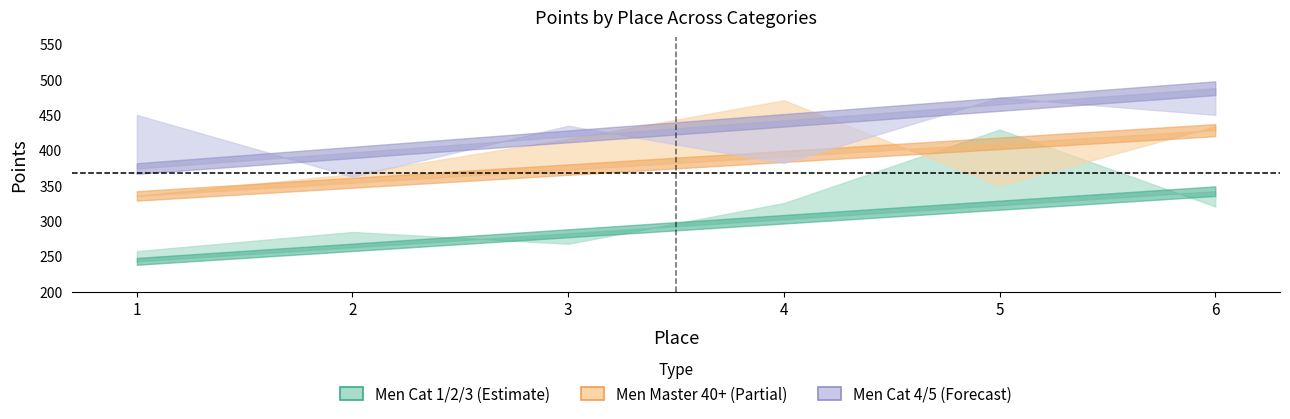

Which label corresponds to the largest value in the chart?

6